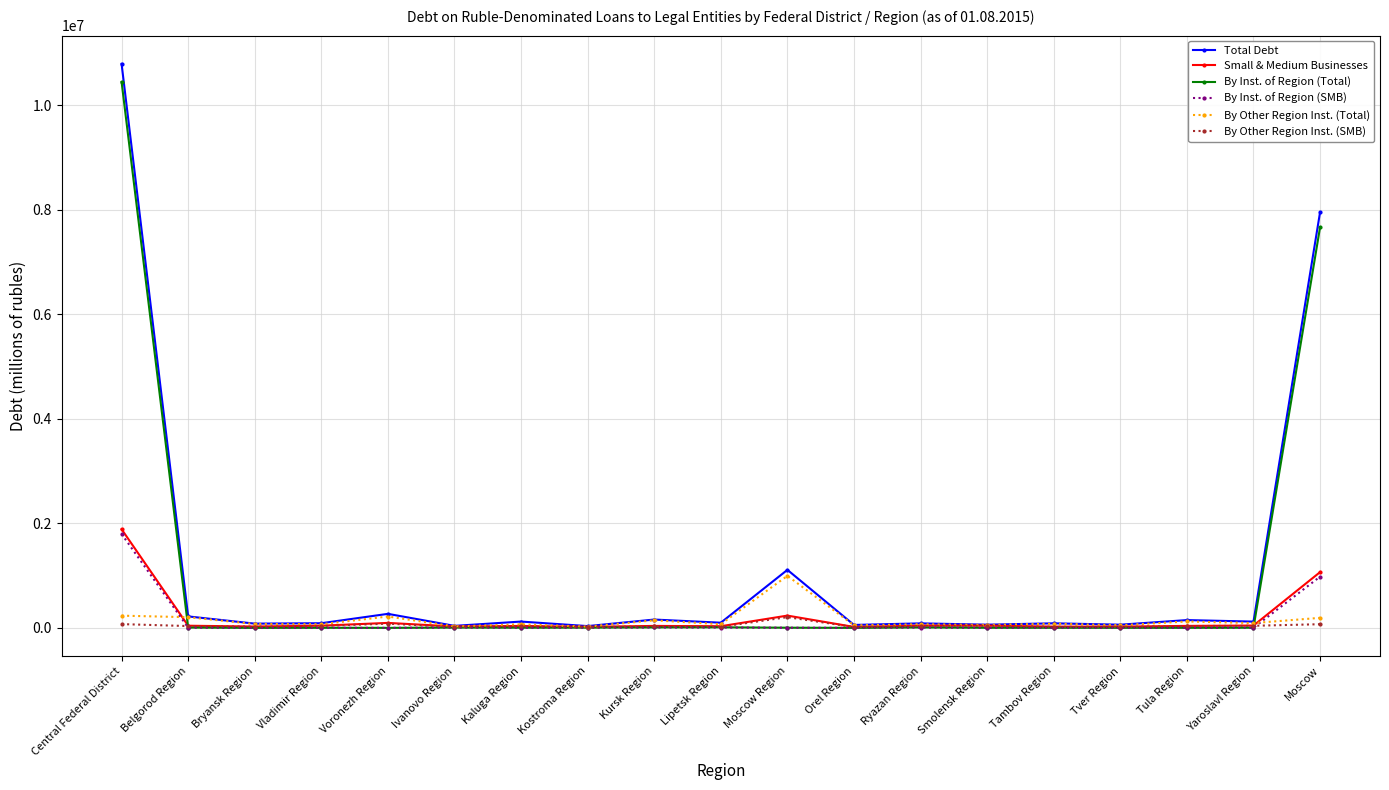

What position from the right is Kursk Region?

11